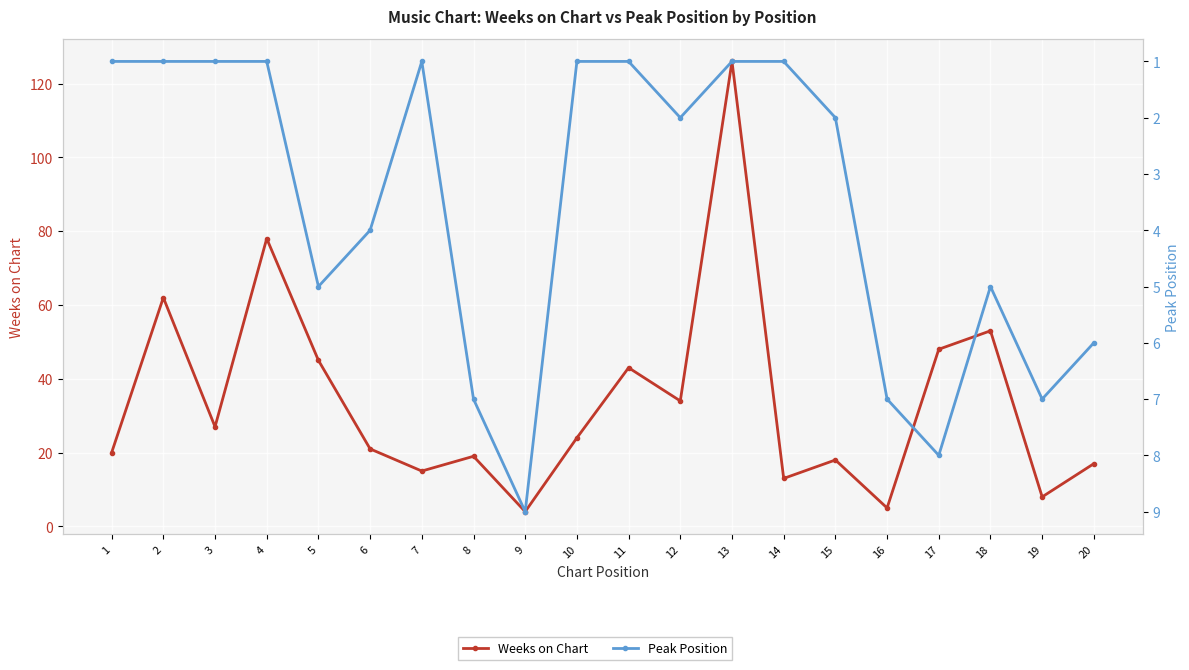

Reading left to right, extract all data points from this chart.

Weeks on Chart: 1=20	2=62	3=27	4=78	5=45	6=21	7=15	8=19	9=4	10=24	11=43	12=34	13=126	14=13	15=18	16=5	17=48	18=53	19=8	20=17
Peak Position: 1=1	2=1	3=1	4=1	5=5	6=4	7=1	8=7	9=9	10=1	11=1	12=2	13=1	14=1	15=2	16=7	17=8	18=5	19=7	20=6